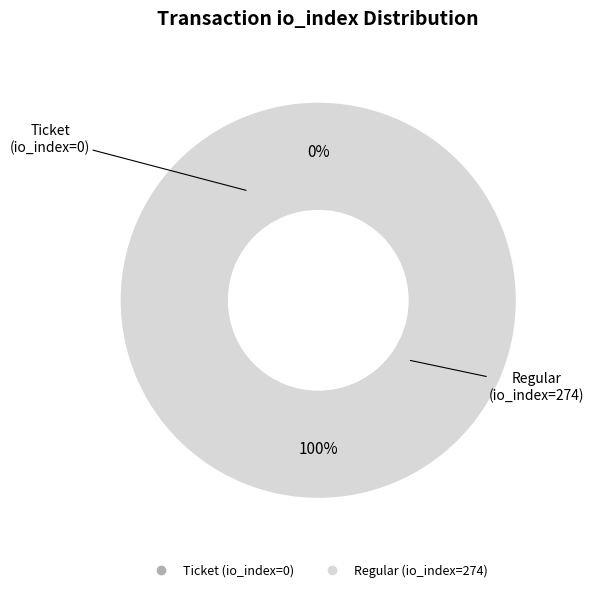

Which slice is the largest?

Regular (io_index=274)